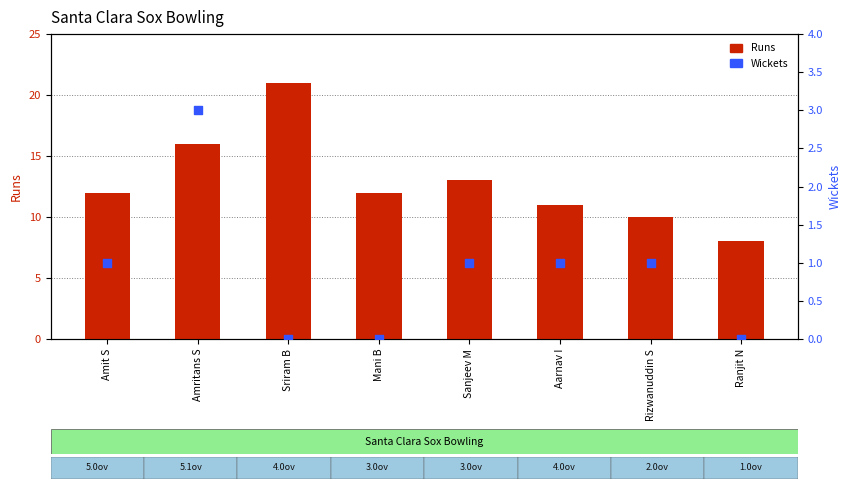

Which series contains the lowest Y value?

Wickets